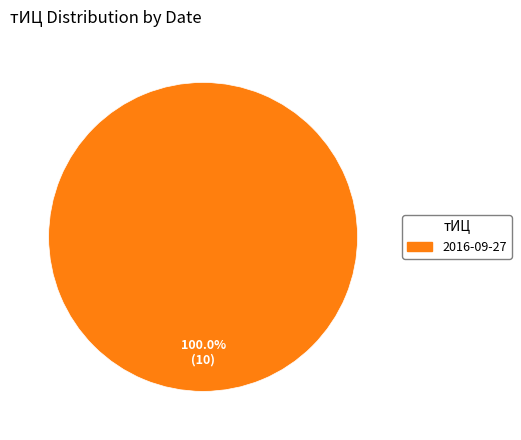

Is there a majority slice in this chart?

Yes